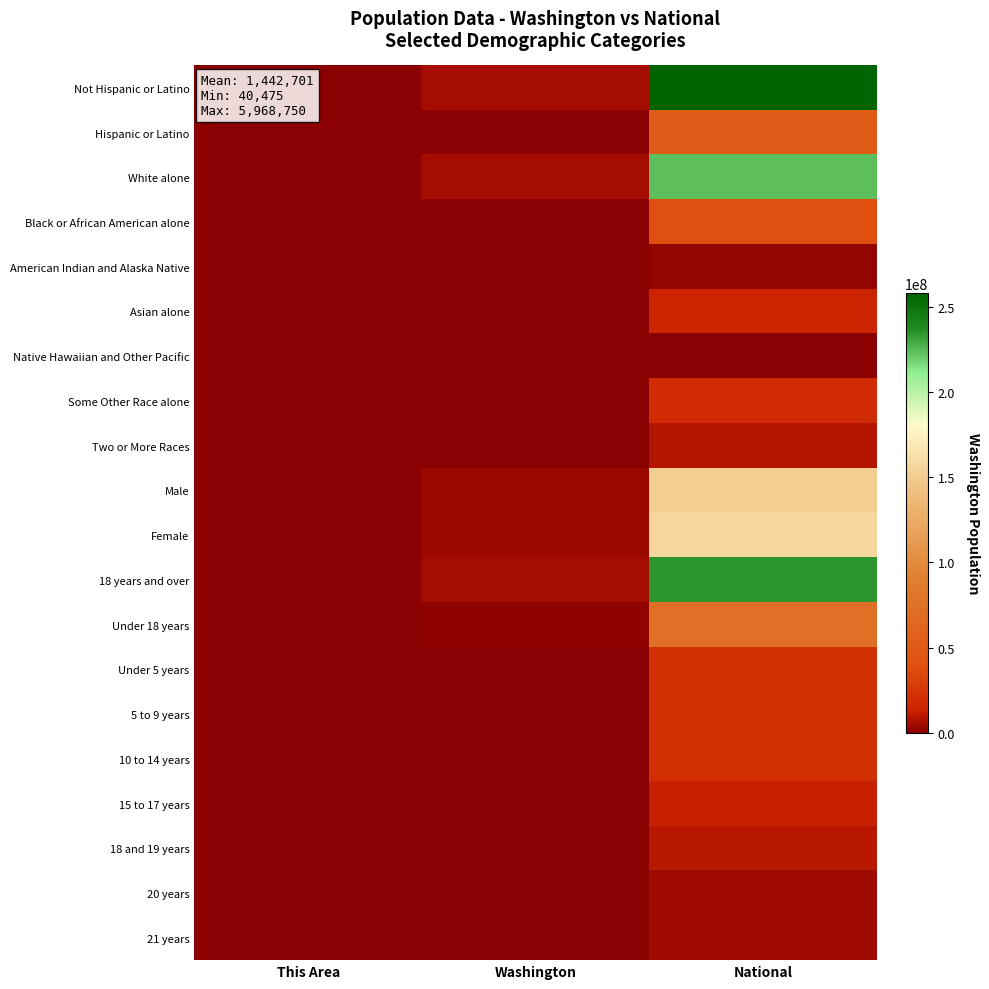

What is the spread (max minus min) of values at Washington?

5928275